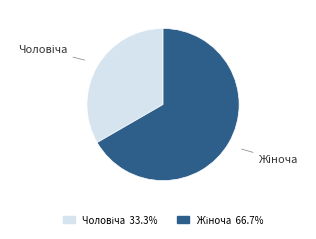

Is there a majority slice in this chart?

Yes